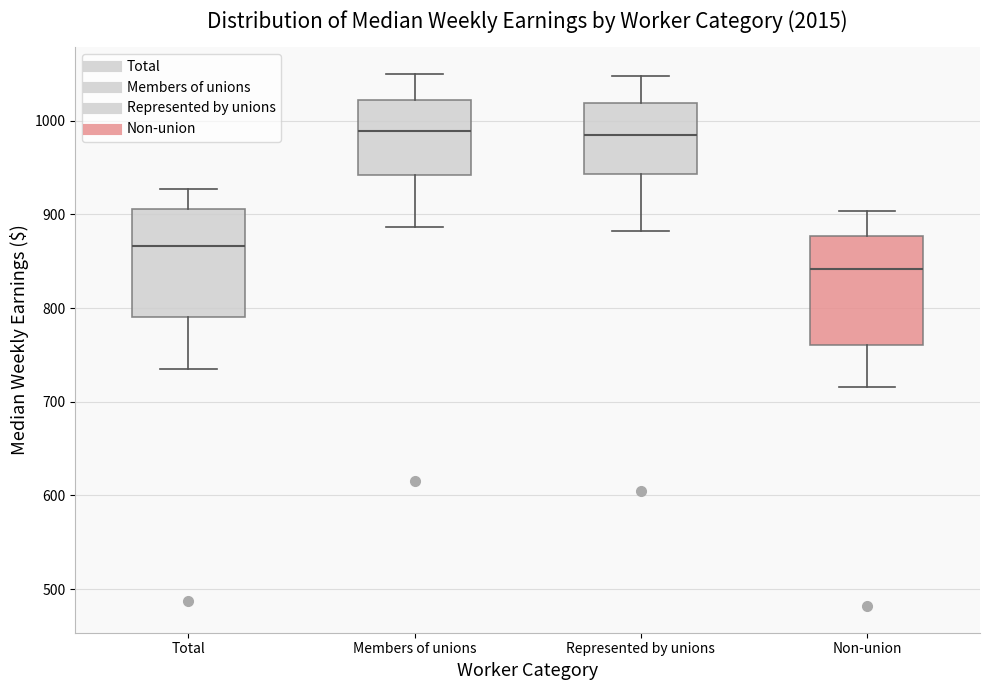

Where is the upper edge of the box for Members of unions on the y-axis? The values are not printed on the chart, so give them approximately, as read against the axis.

1020